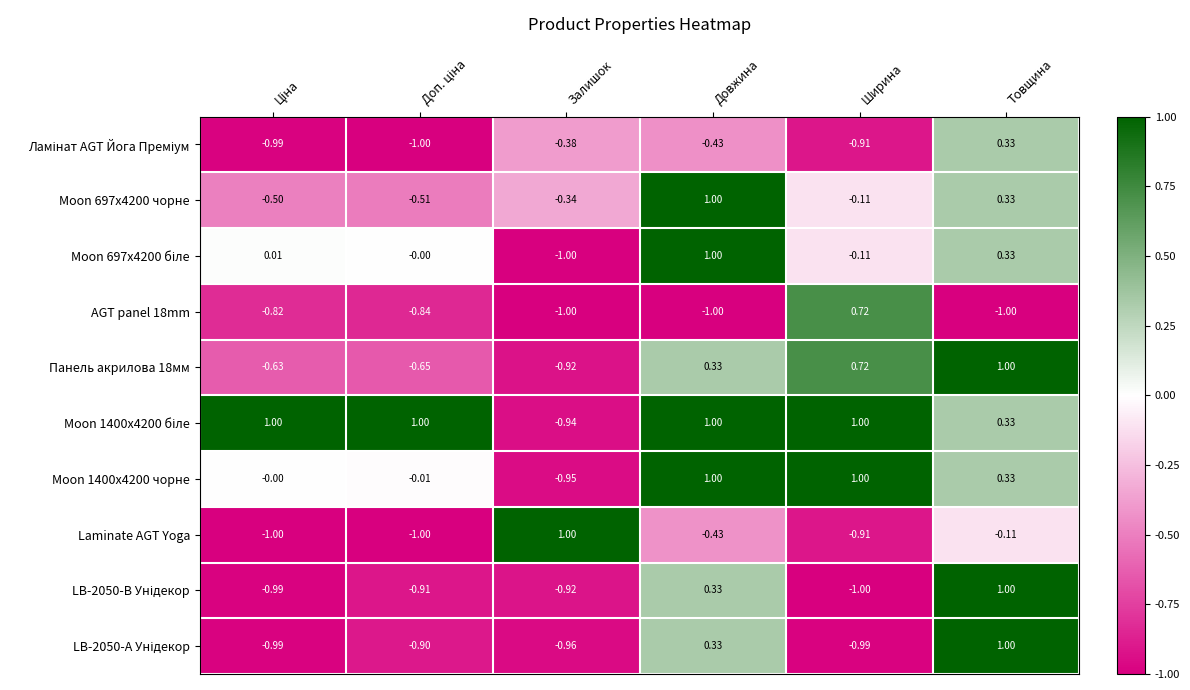

Which category has the lowest value in the Moon 1400x4200 чорне series?

Залишок